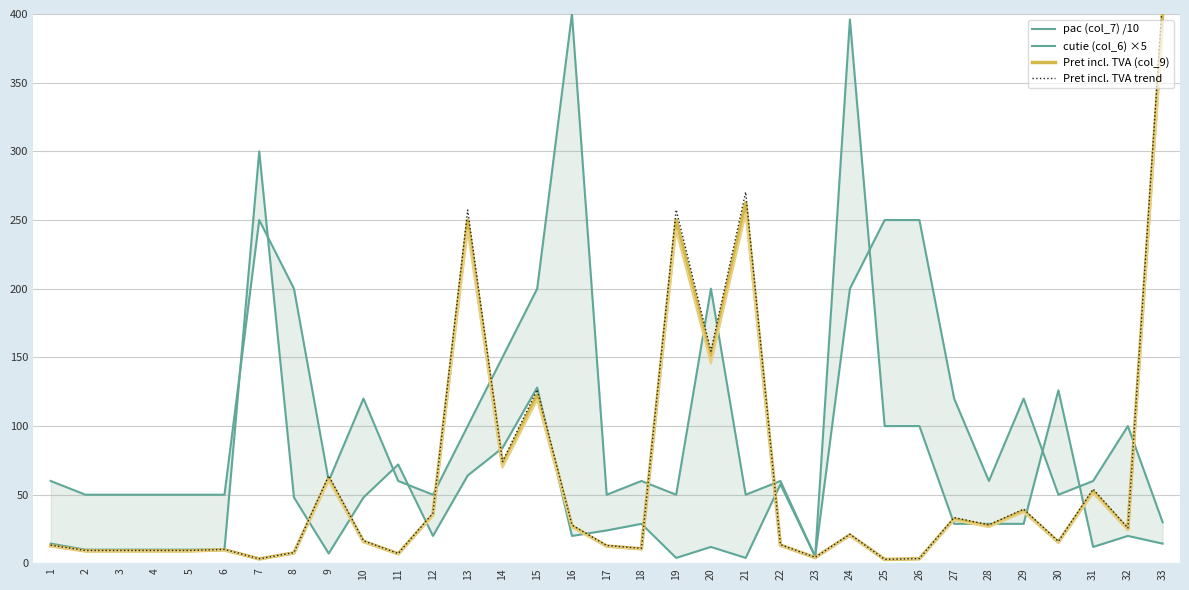

The Pret incl. TVA trend series shows 43.6 at 32. True or false?

False